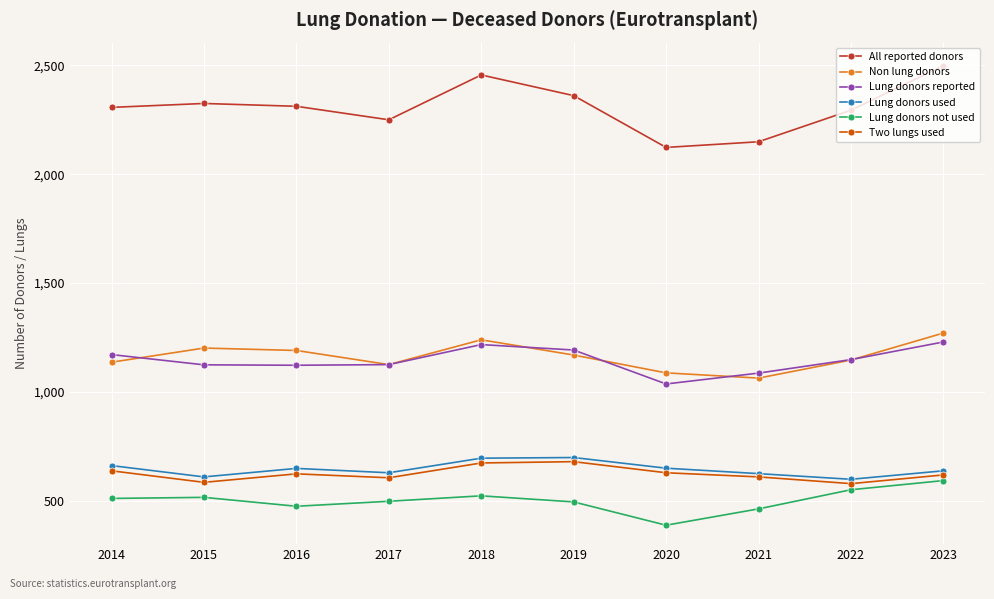

Is this an area chart (filled region under the line)?

No